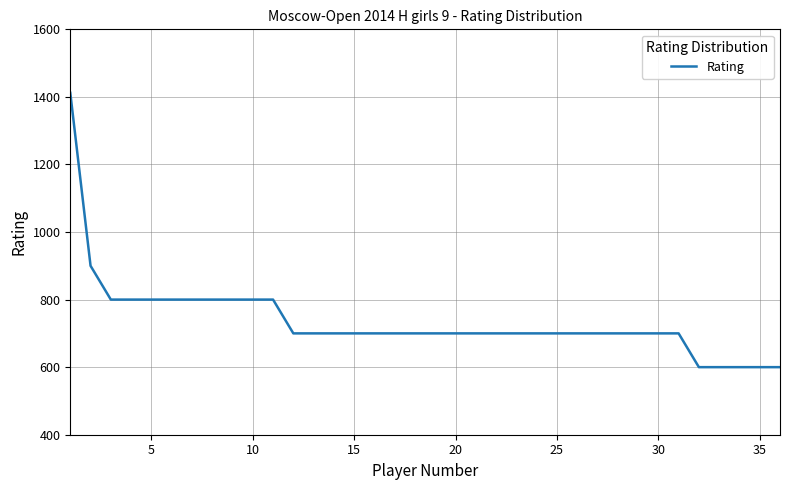

How many lines are shown in the chart?

1